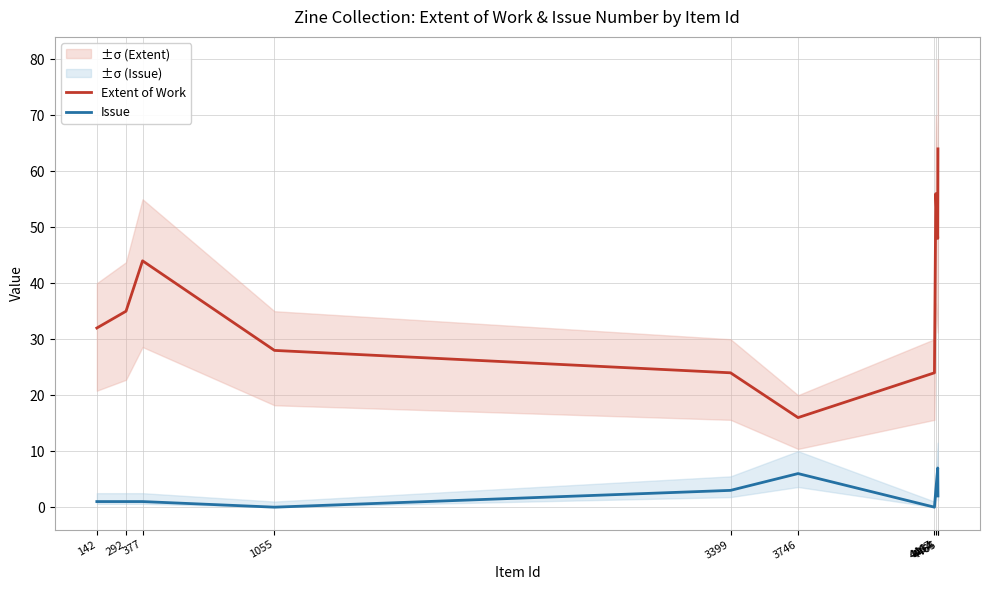

Which series has the widest spread of values?

Extent of Work